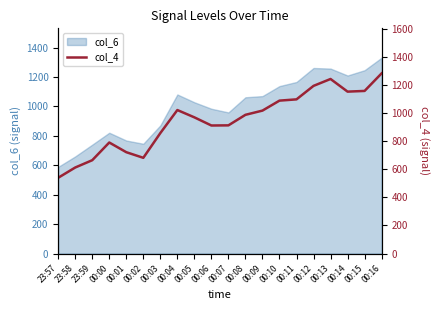

Reading right to left, what are all the values shown in this chart?

00:16=1282	00:15=1157	00:14=1152	00:13=1242	00:12=1193	00:11=1097	00:10=1088	00:09=1017	00:08=987	00:07=912	00:06=911	00:05=969	00:04=1021	00:03=857	00:02=681	00:01=721	00:00=790	23:59=664	23:58=612	23:57=539